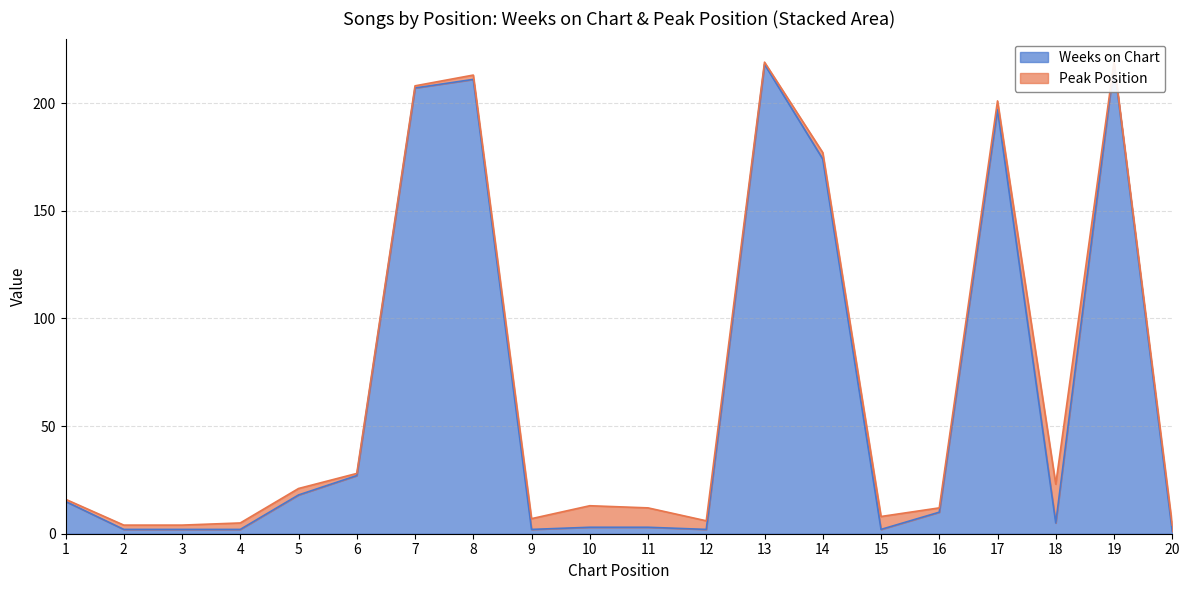

Where does the data first go above 10?

1